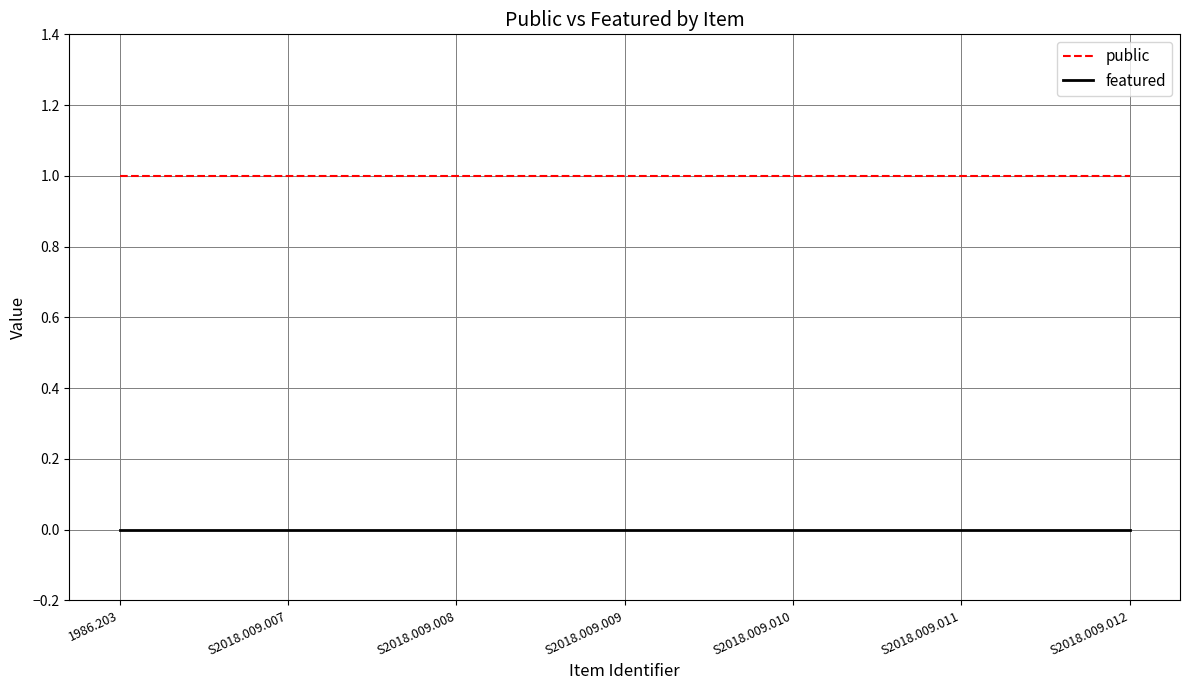

What is the spread (max minus min) of values at S2018.009.010?

1